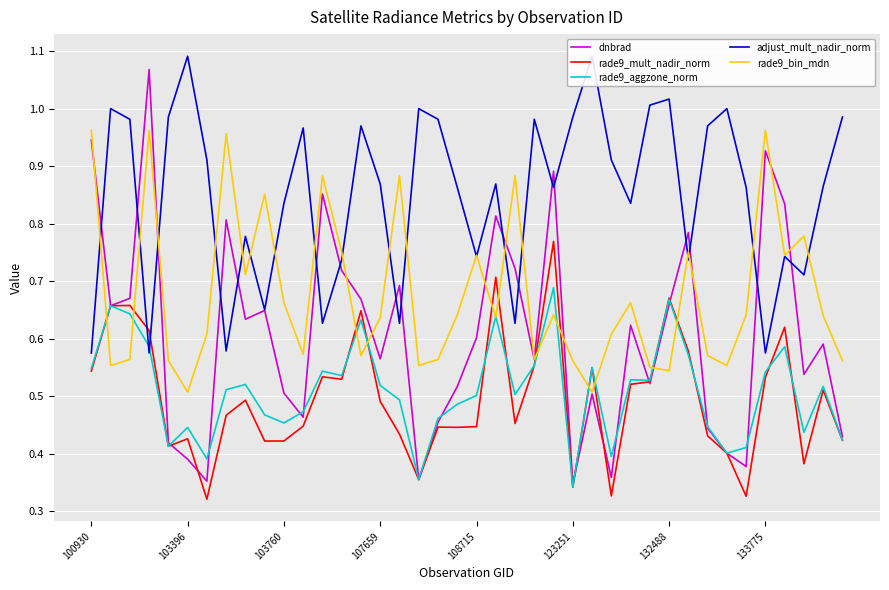

Is it true that rade9_mult_nadir_norm equals 0.7 at 12?

False